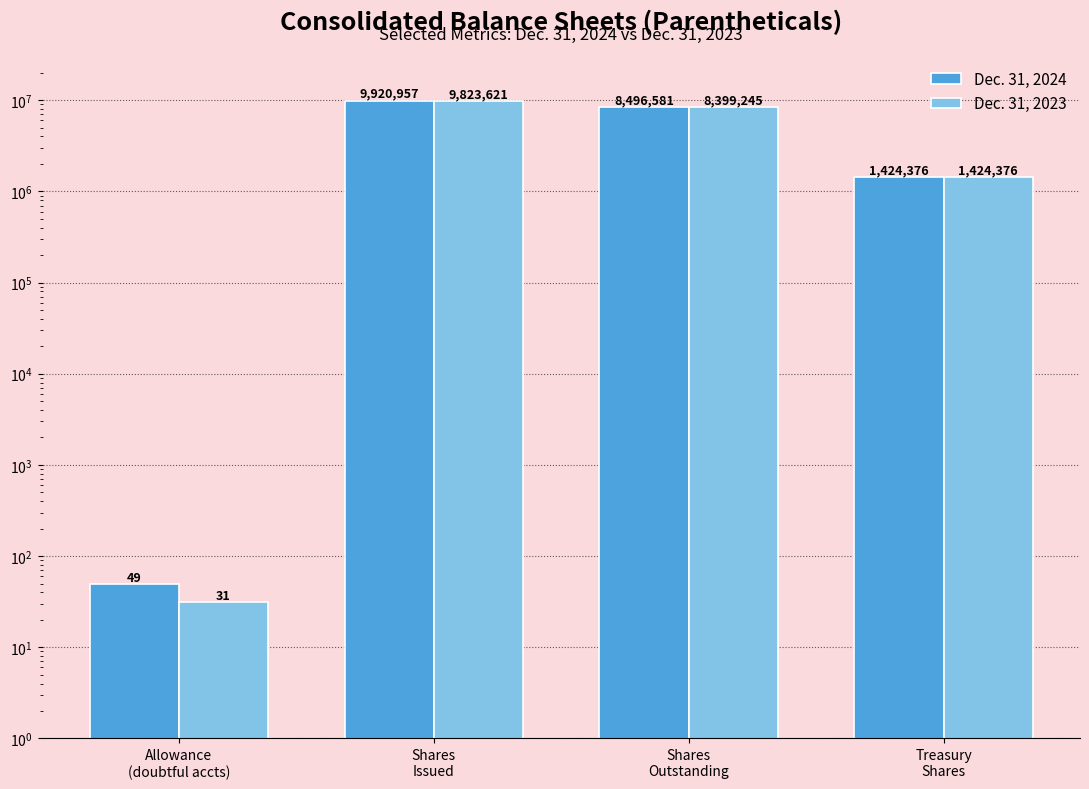

What are all the series names shown in the legend?

Dec. 31, 2024, Dec. 31, 2023